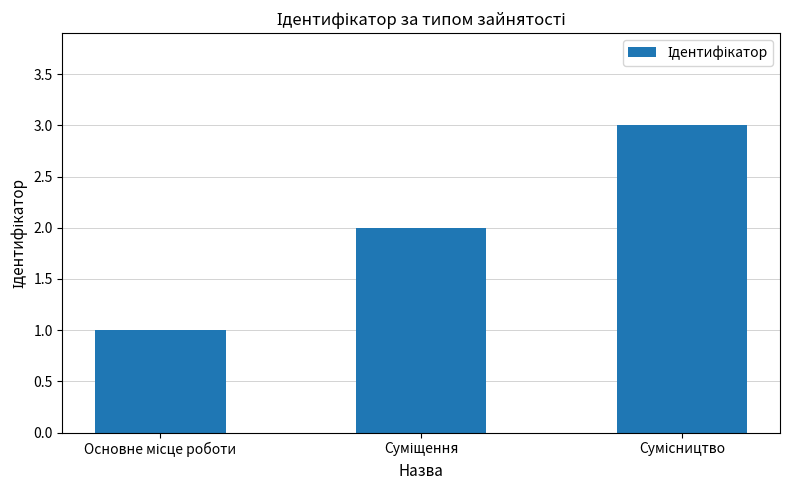

What is the sum of all values?

6